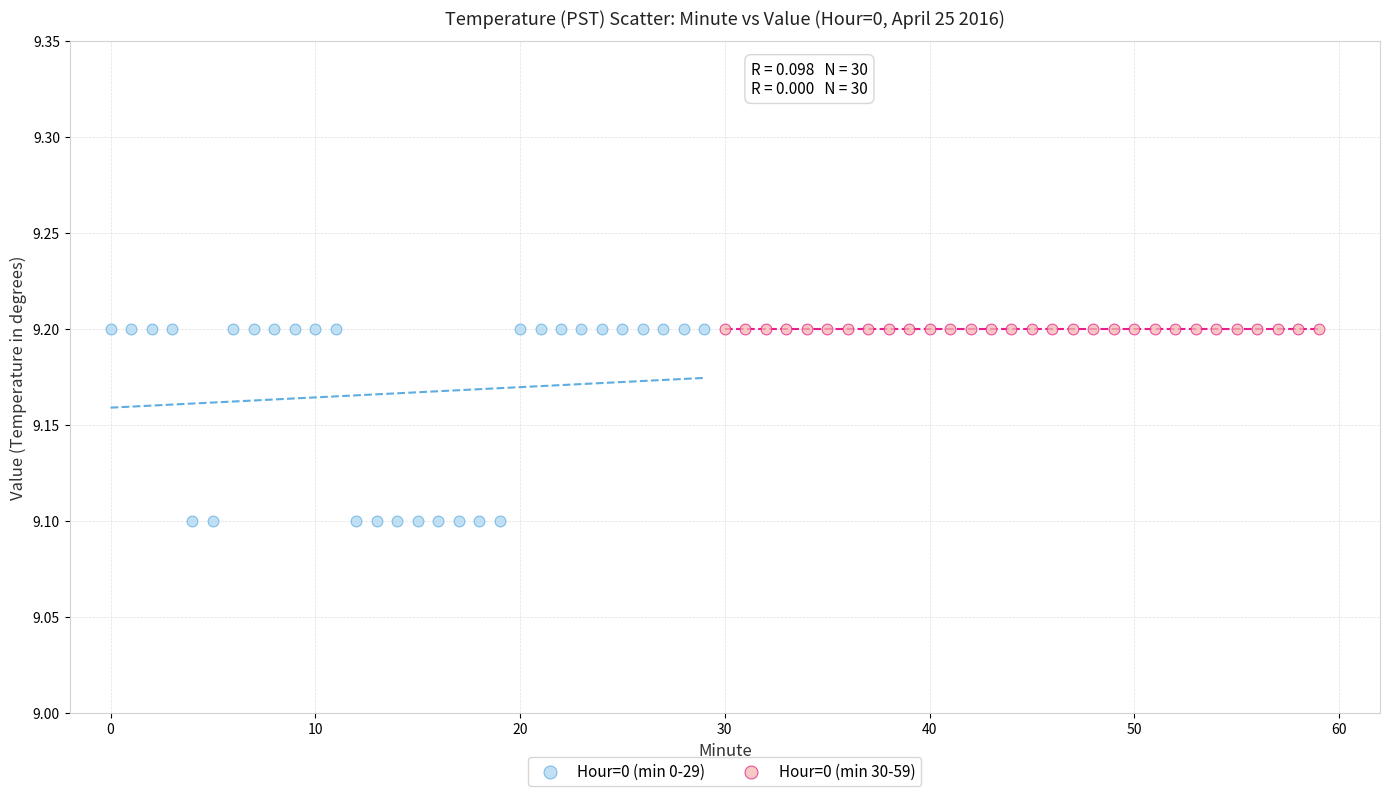

Which series reaches the minimum Y coordinate?

Hour=0 (min 0-29)